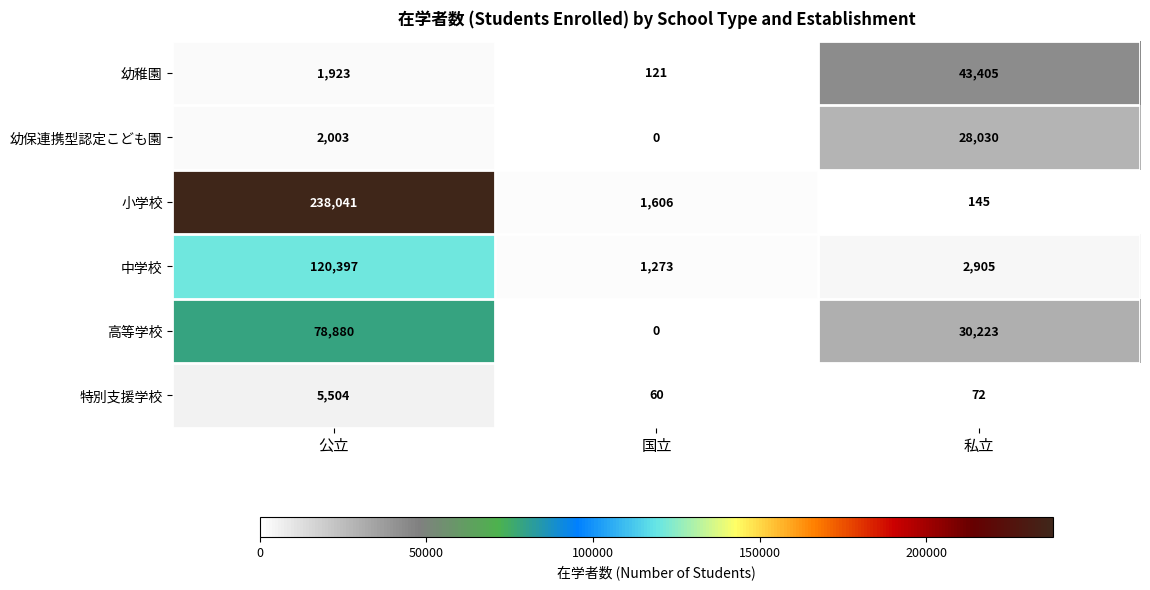

Reading left to right, what are all the values shown in this chart?

幼稚園: 1923	121	43405
幼保連携型認定こども園: 2003	0	28030
小学校: 238041	1606	145
中学校: 120397	1273	2905
高等学校: 78880	0	30223
特別支援学校: 5504	60	72